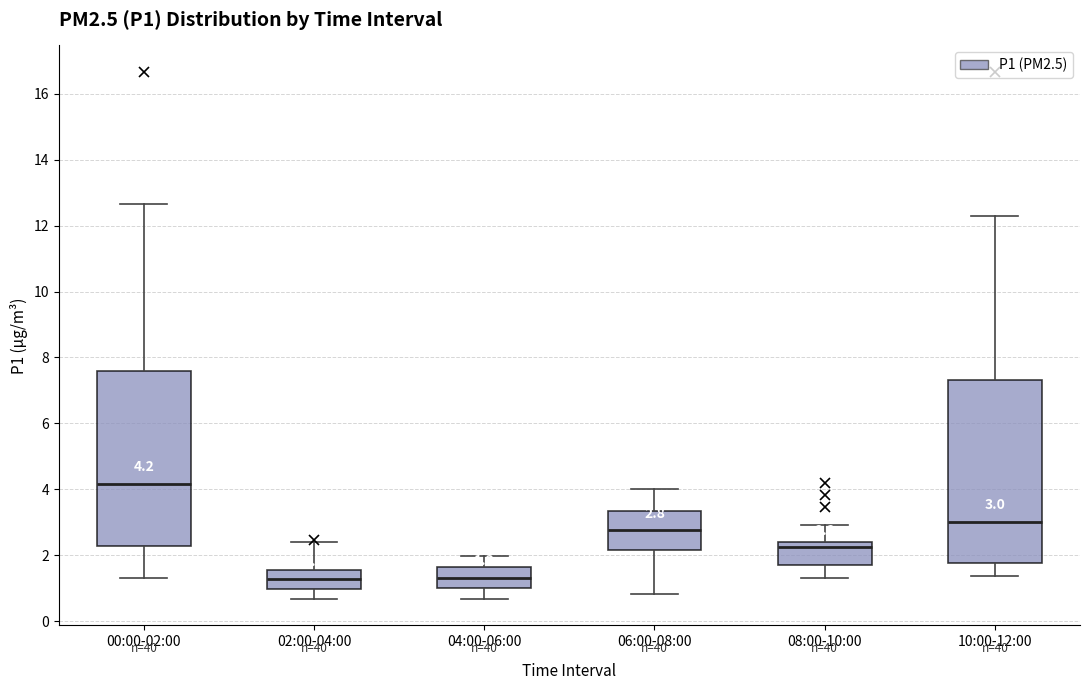

Which box is the tallest, from its lower edge to its upper edge?

10:00-12:00